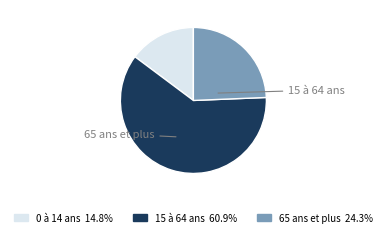

How many segments does this pie chart have?

3